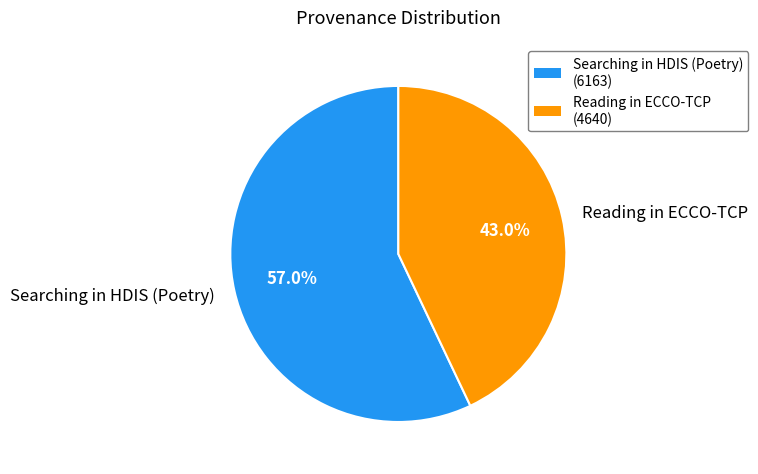

Is Reading in ECCO-TCP the majority of the pie?

No